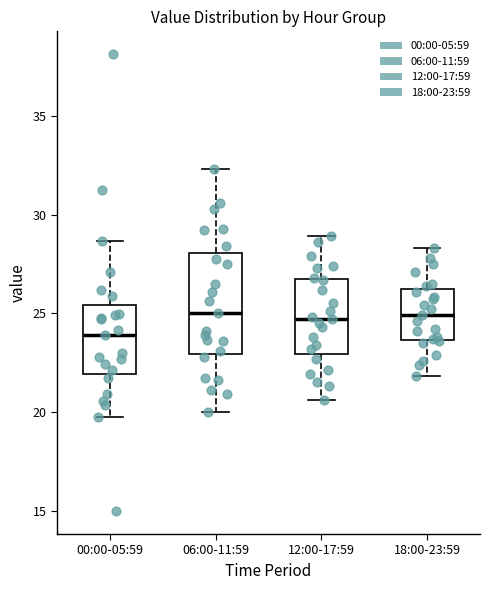

Comparing the boxes themselves (not the whiskers), which one is the tallest?

06:00-11:59